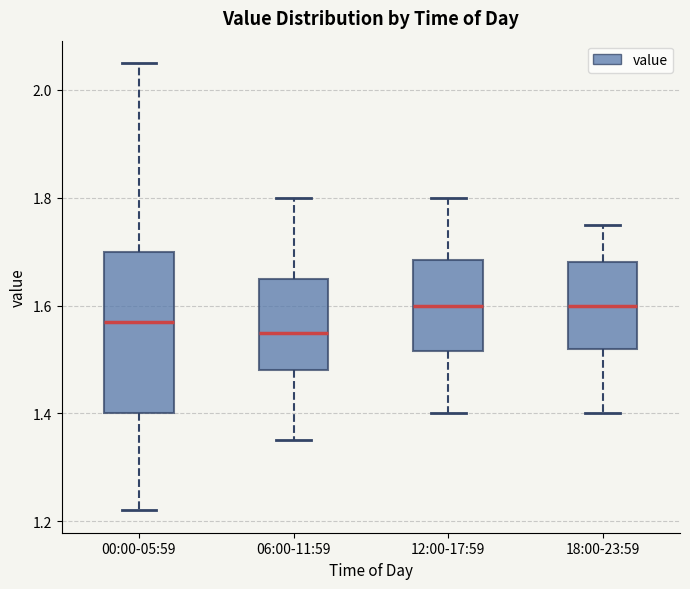

Which box's median line is the lowest?

06:00-11:59